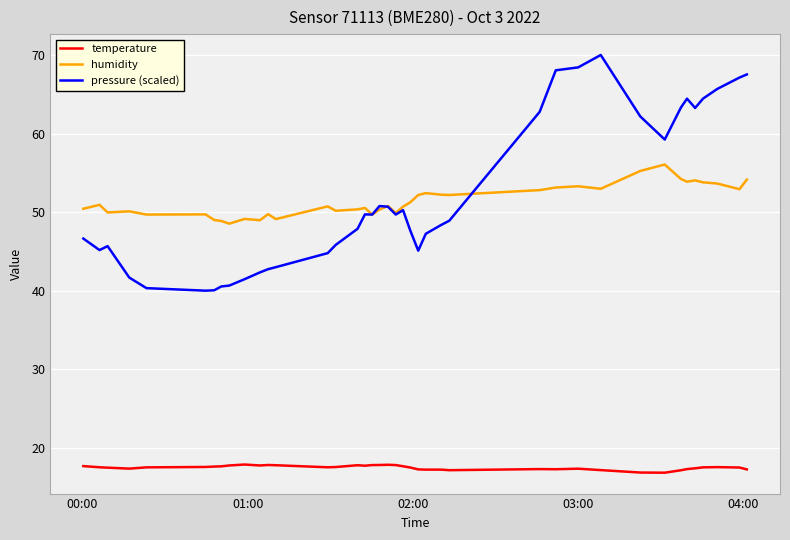

How many series are shown in this chart?

3